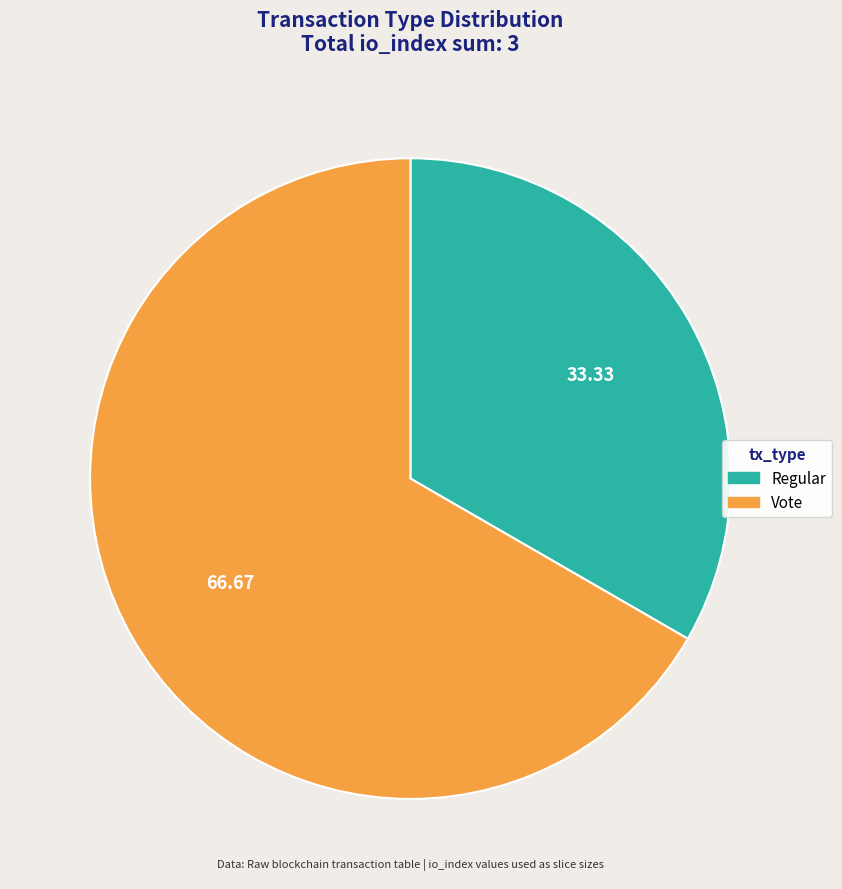

The Vote slice represents 53% of the pie. True or false?

False